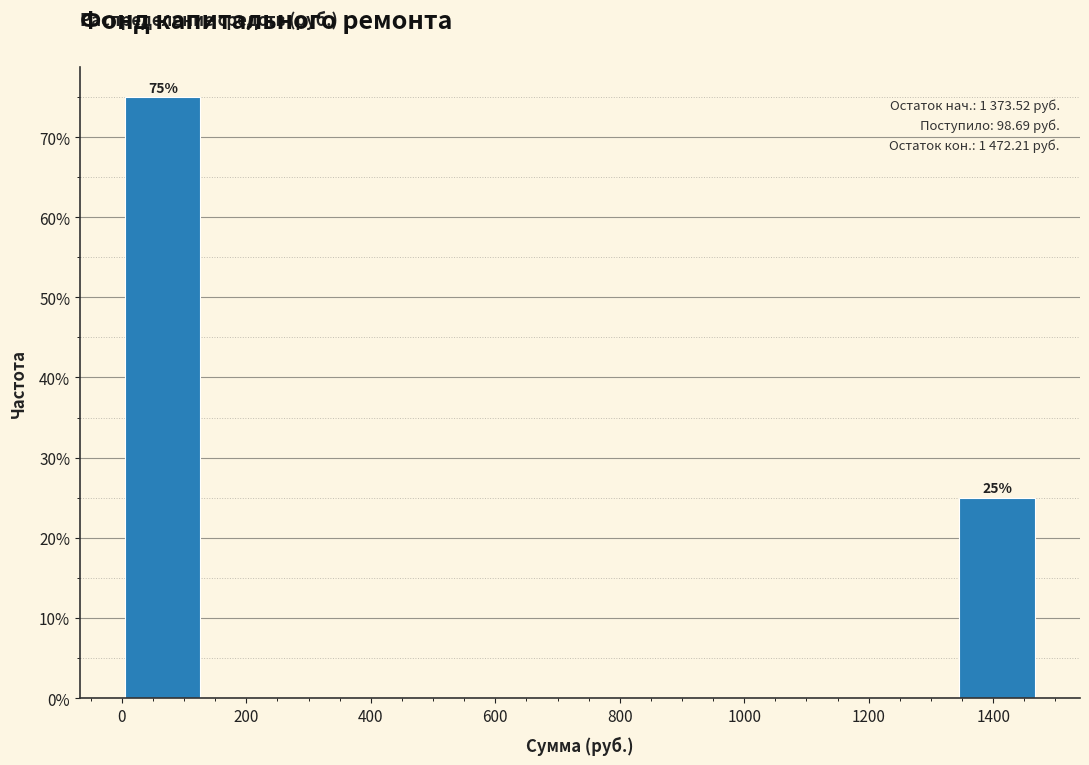

Which range on the x-axis has the tallest bar?

0 to 140